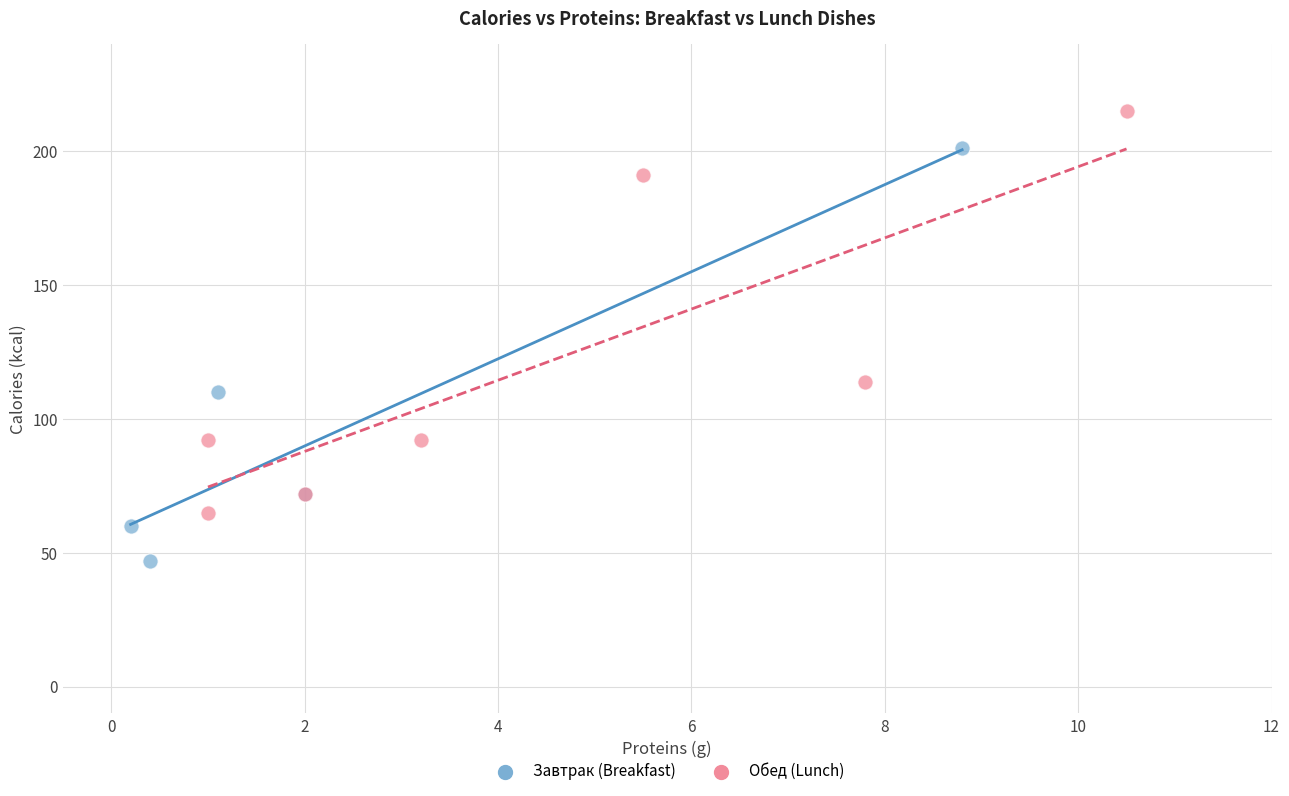

Which series contains the lowest Y value?

Завтрак (Breakfast)